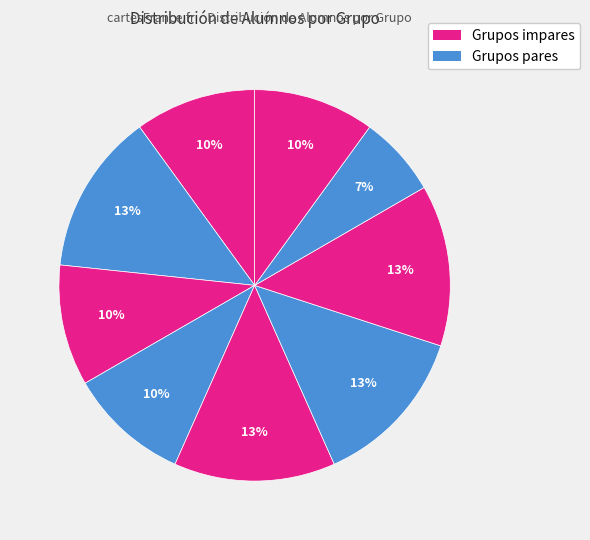

Is there a majority slice in this chart?

No